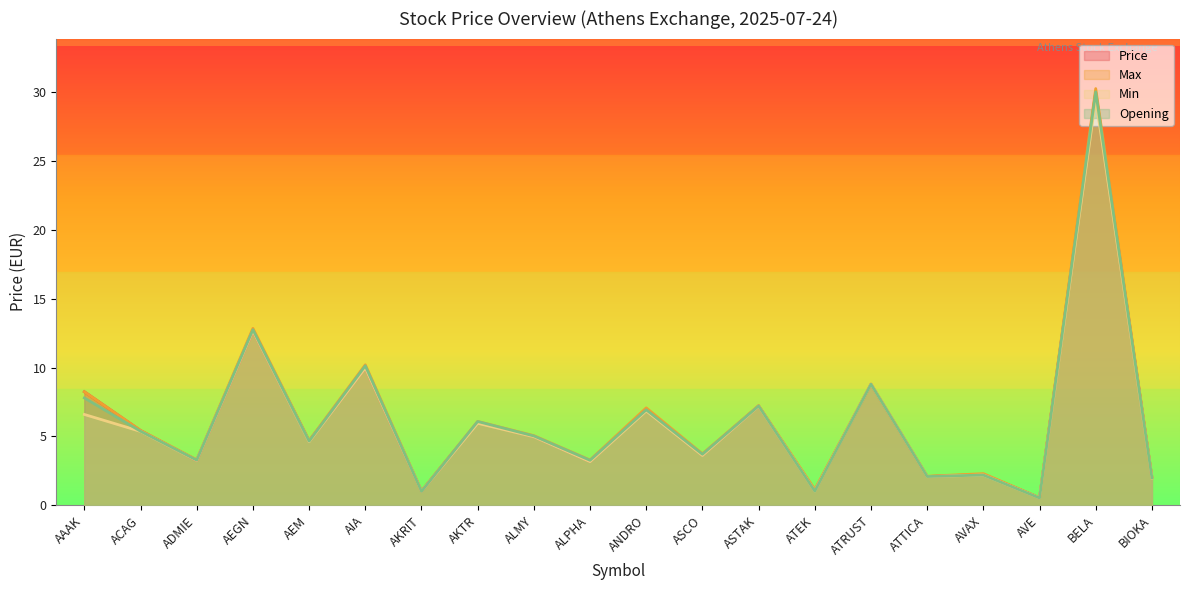

Which category has the lowest value across all series?

AVE